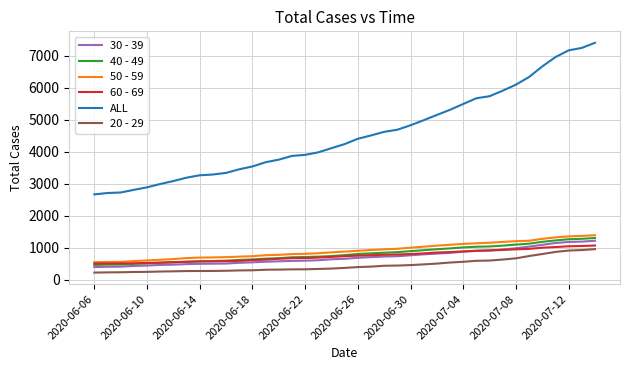

Which series has the largest range (max minus min)?

ALL